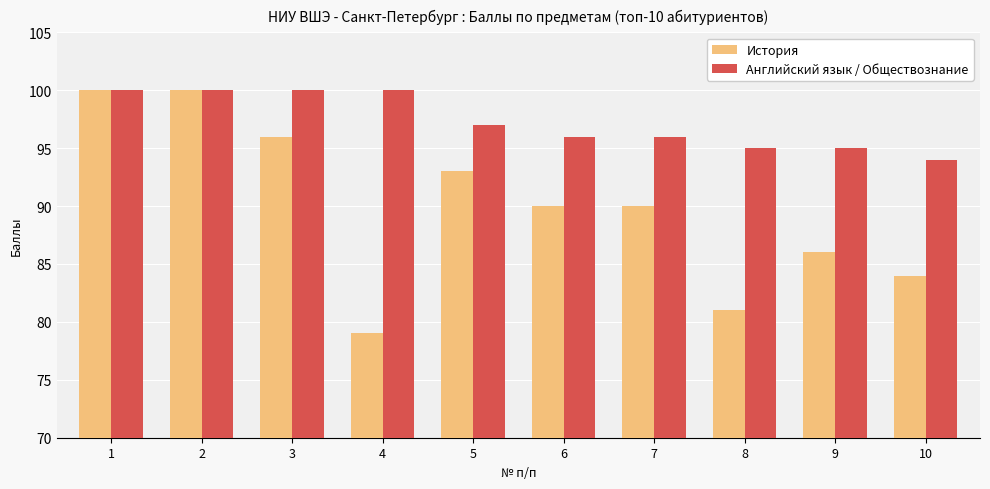

Where does the История series first go above 90?

1